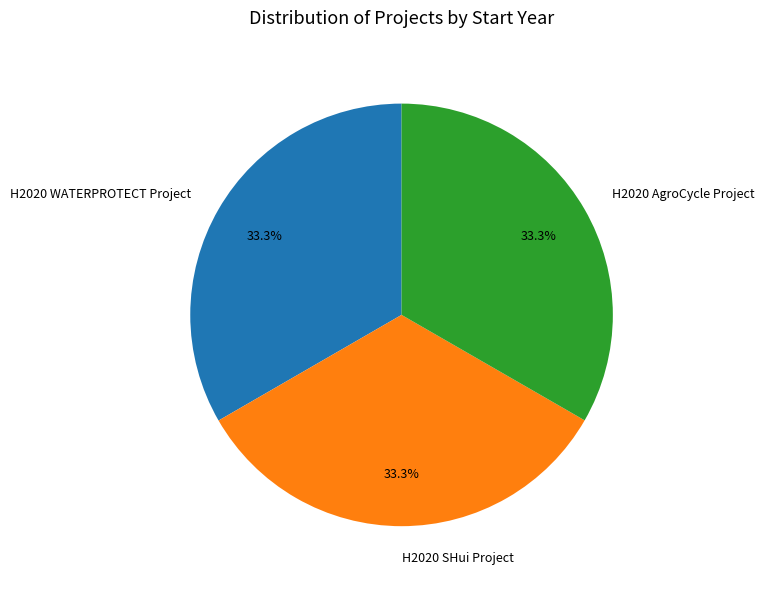

To the nearest percent, what percentage of the pie is H2020 WATERPROTECT Project?

33%